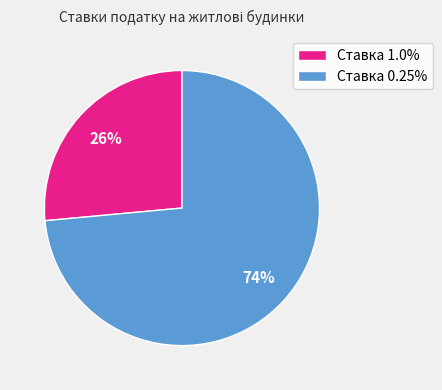

Combined, do Ставка 0.25% and Ставка 1.0% account for over 50%?

Yes